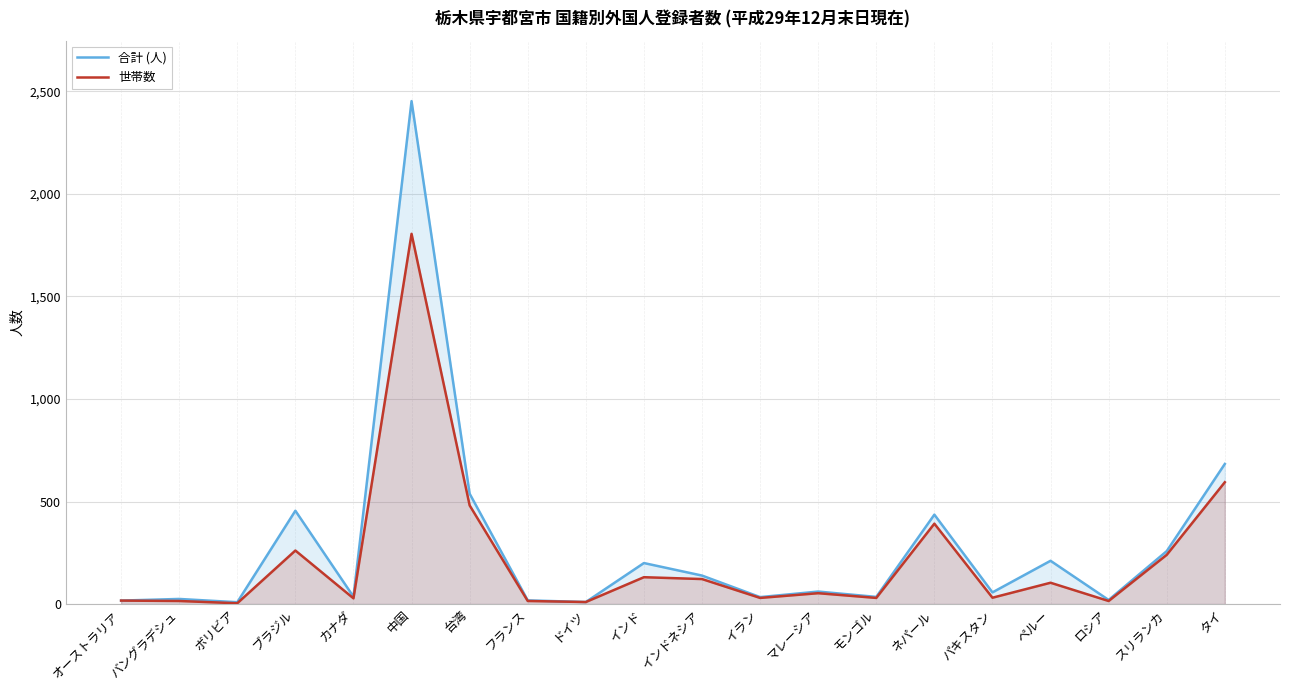

What is the sum of all 世帯数 values?

4378